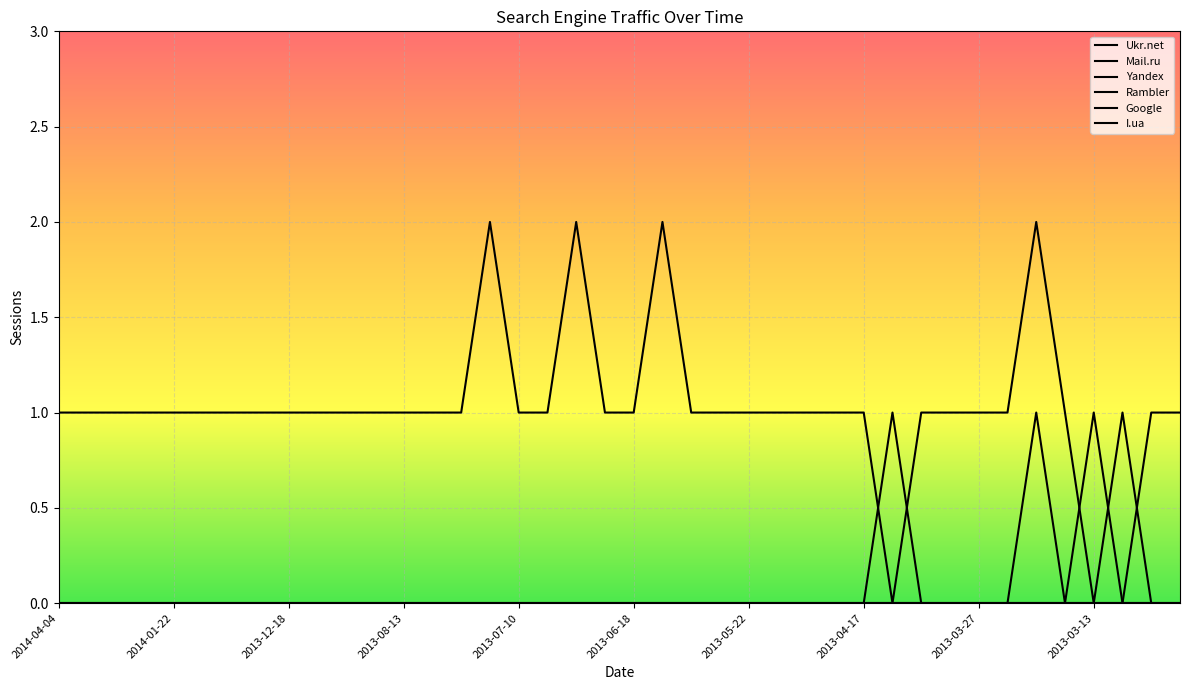

At which category is the sum across all series the highest?

34